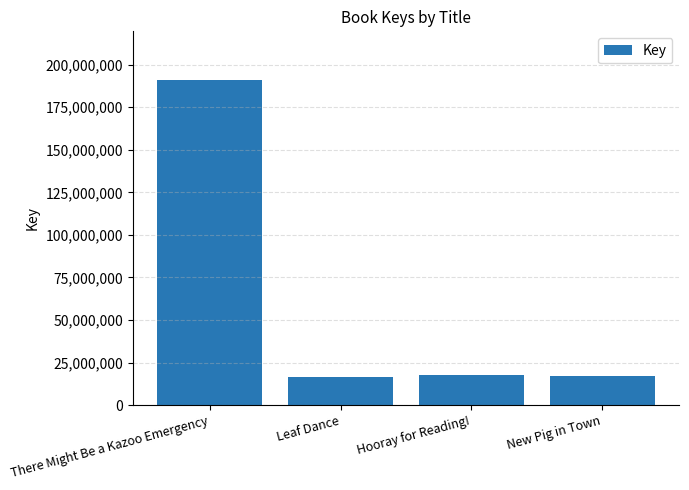

What is the ratio of the value at There Might Be a Kazoo Emergency to the value at Hooray for Reading!?

10.7